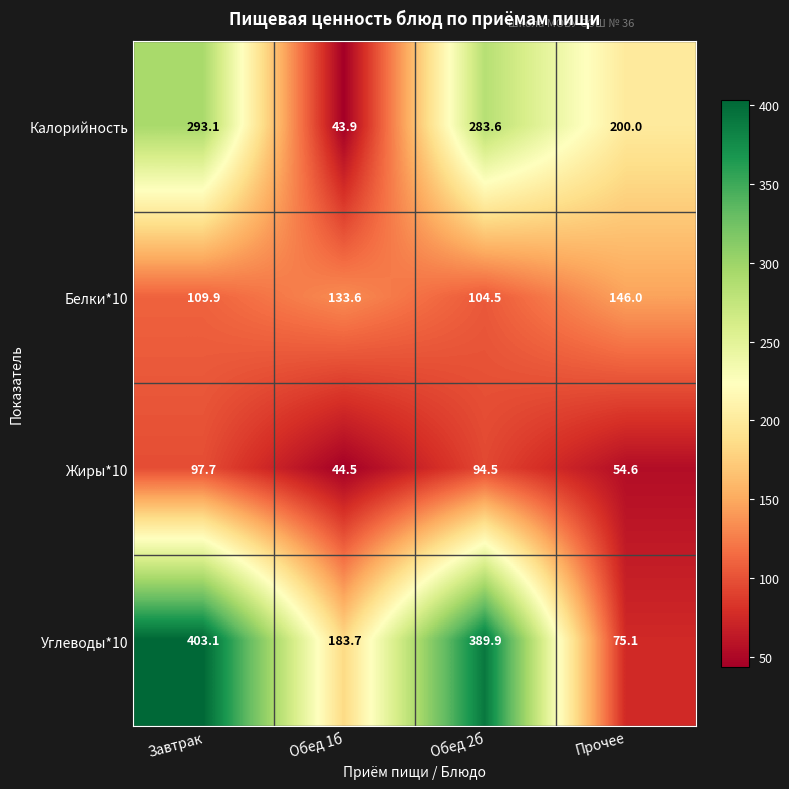

At Завтрак, list the series in order from largest to smallest.

Углеводы*10, Калорийность, Белки*10, Жиры*10